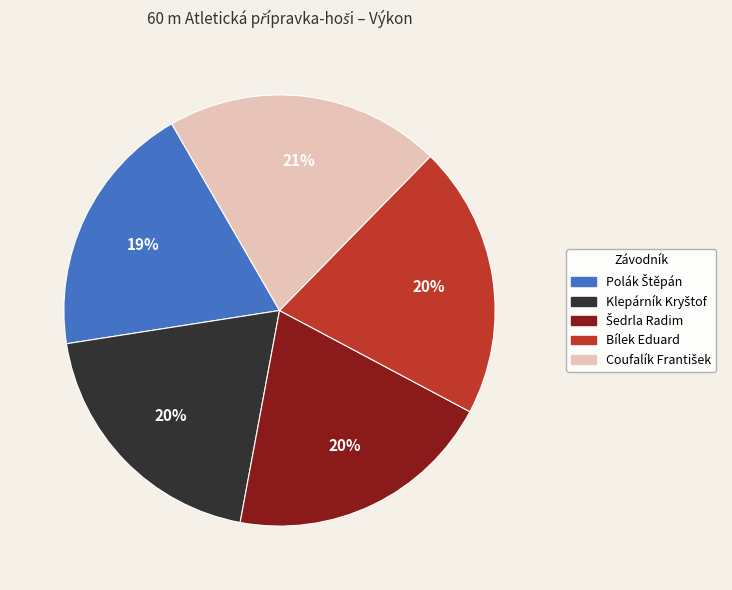

Is there a majority slice in this chart?

No